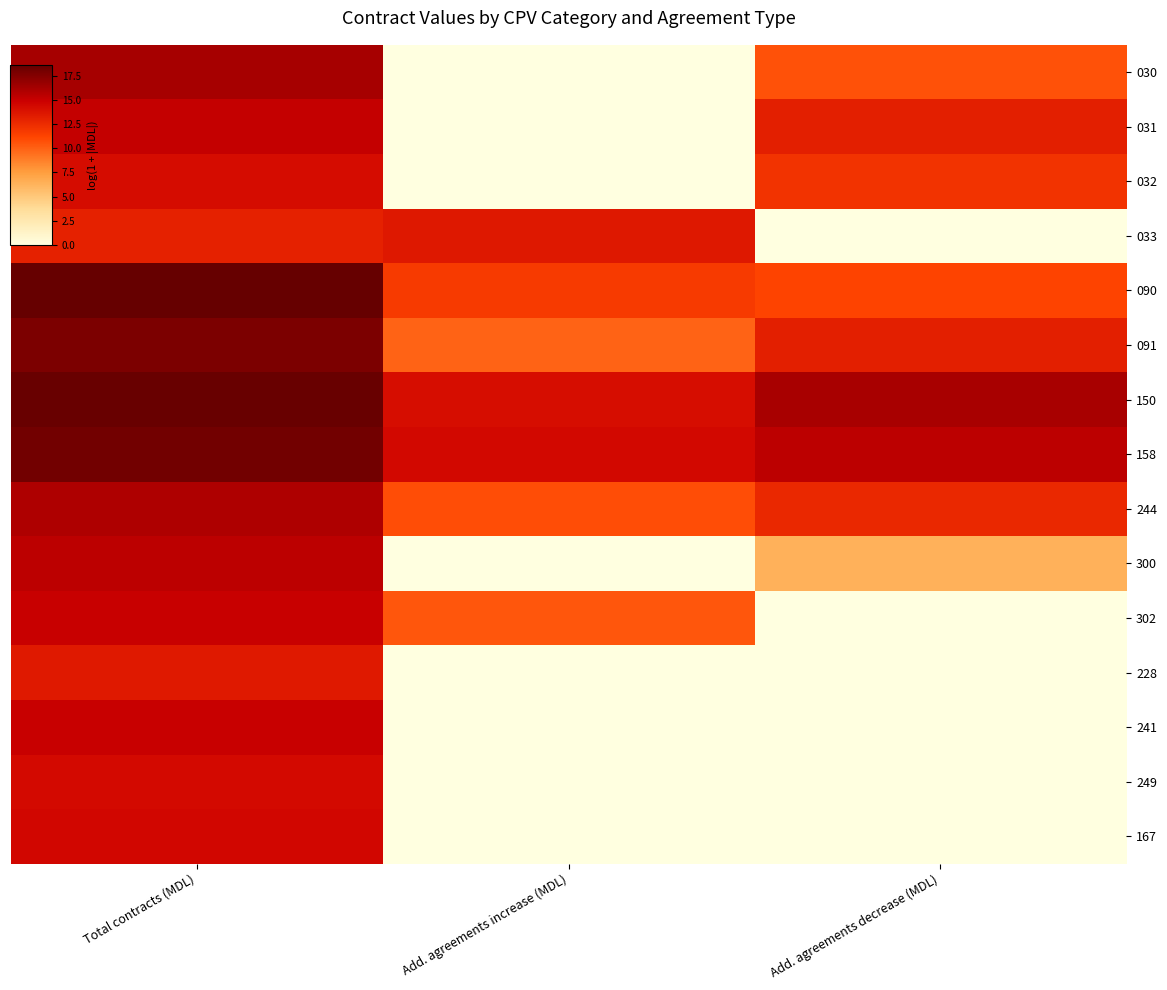

At which category does the chart reach its minimum across all series?

Add. agreements increase (MDL)